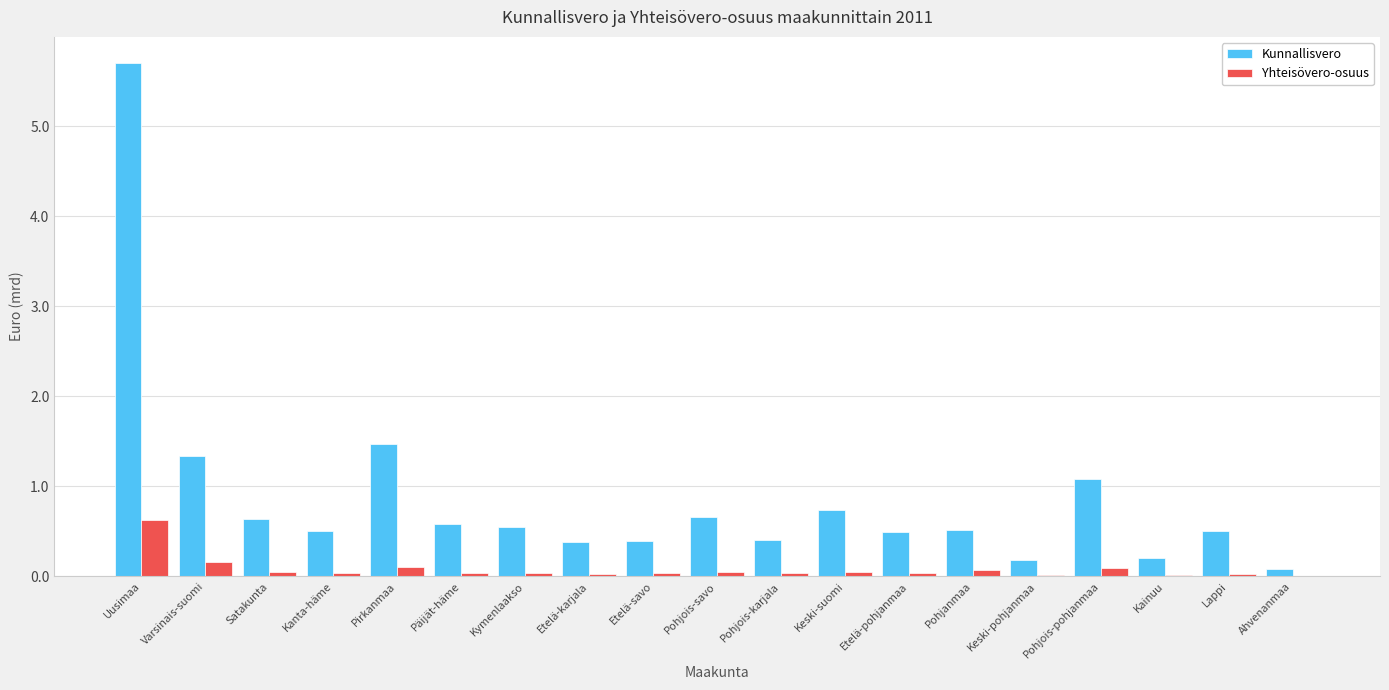

Are the bars horizontal?

No